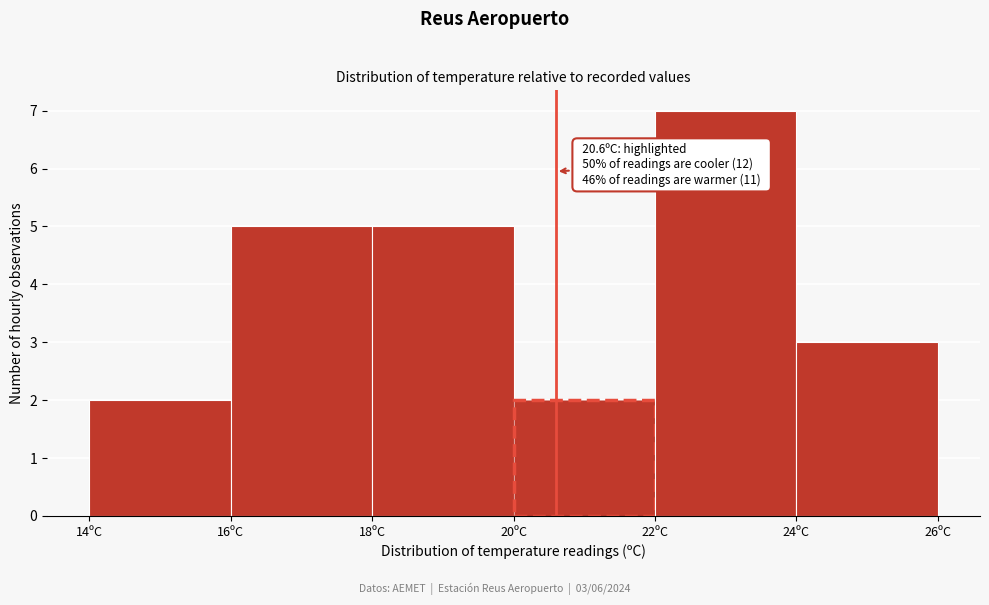

Which range on the x-axis has the tallest bar?

22 to 24